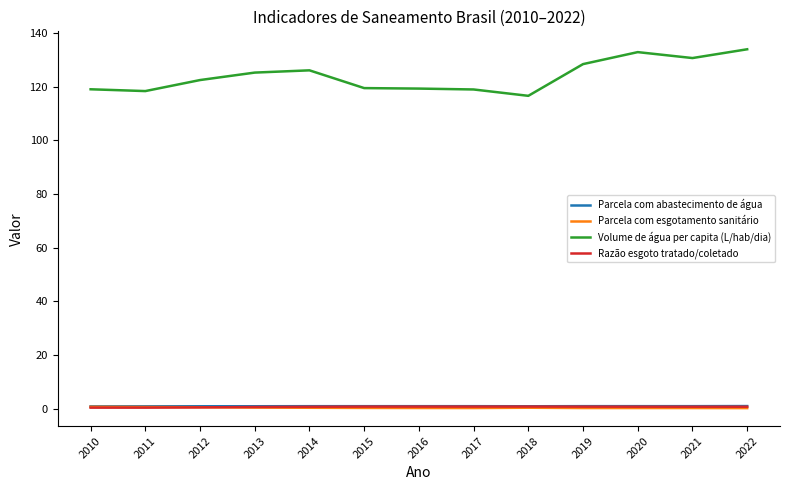

True or false: Parcela com abastecimento de água and Parcela com esgotamento sanitário intersect in this chart.

False